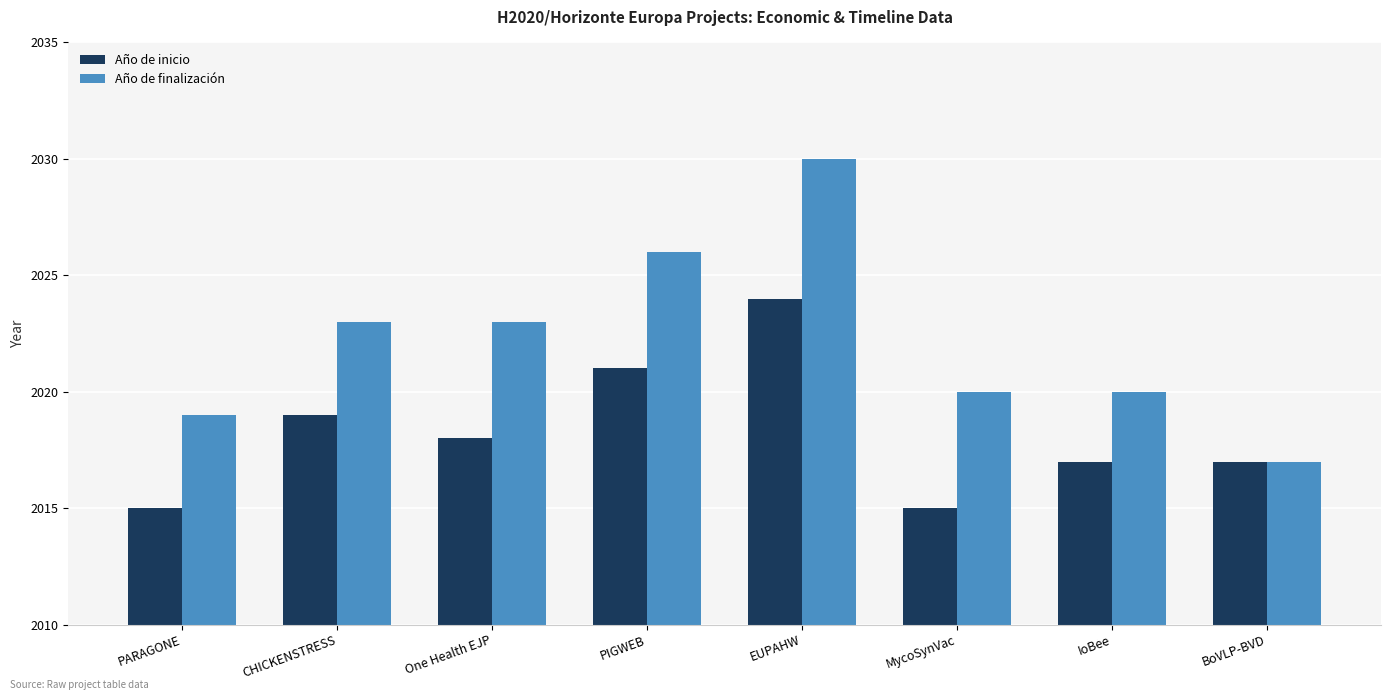

What is the difference between the maximum and second lowest values in the Año de inicio series?

9